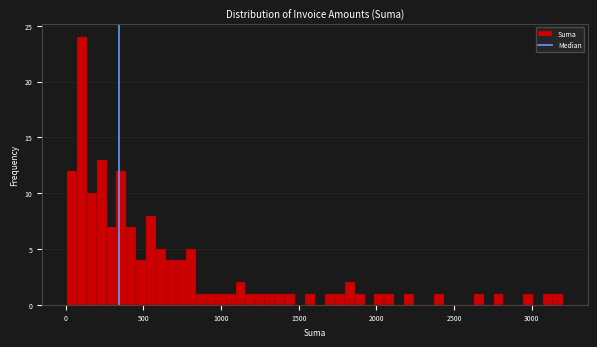

Read against the x-axis, roughly where is the centre of the tallest bar?

100